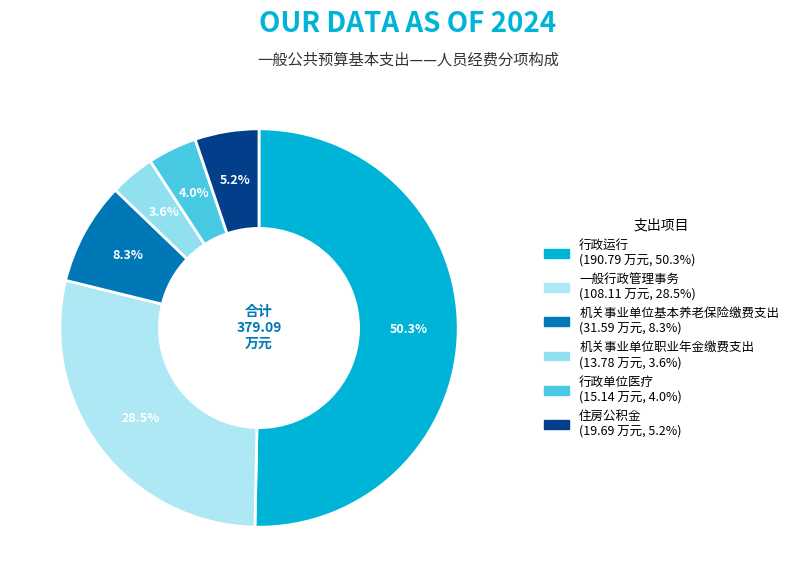

Approximately how many times larger is the value at 一般行政管理事务 compared to 行政单位医疗?

7.1